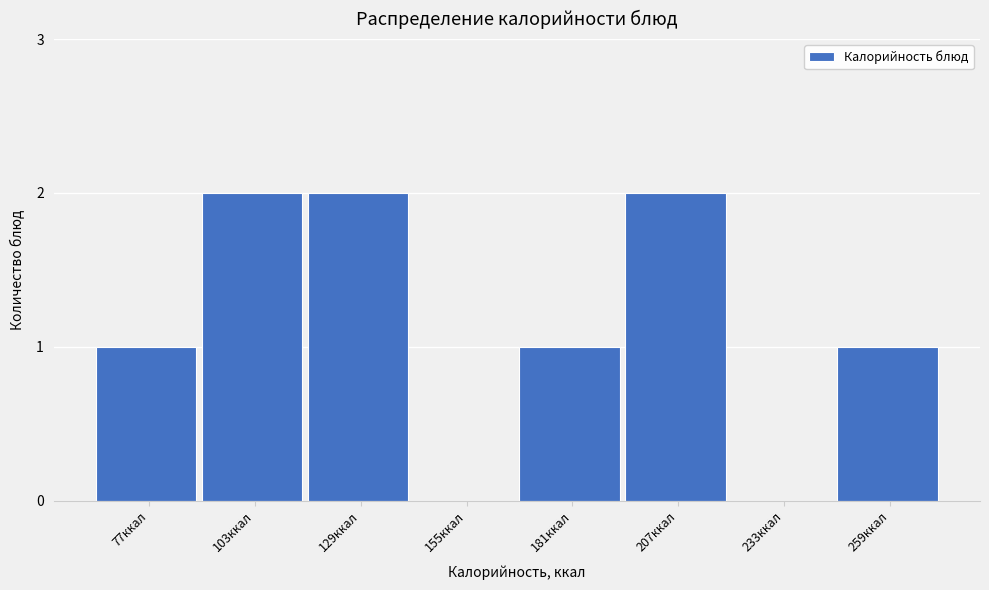

Reading right to left, list all the values displayed in this chart.

259ккал=1	233ккал=0	207ккал=2	181ккал=1	155ккал=0	129ккал=2	103ккал=2	77ккал=1